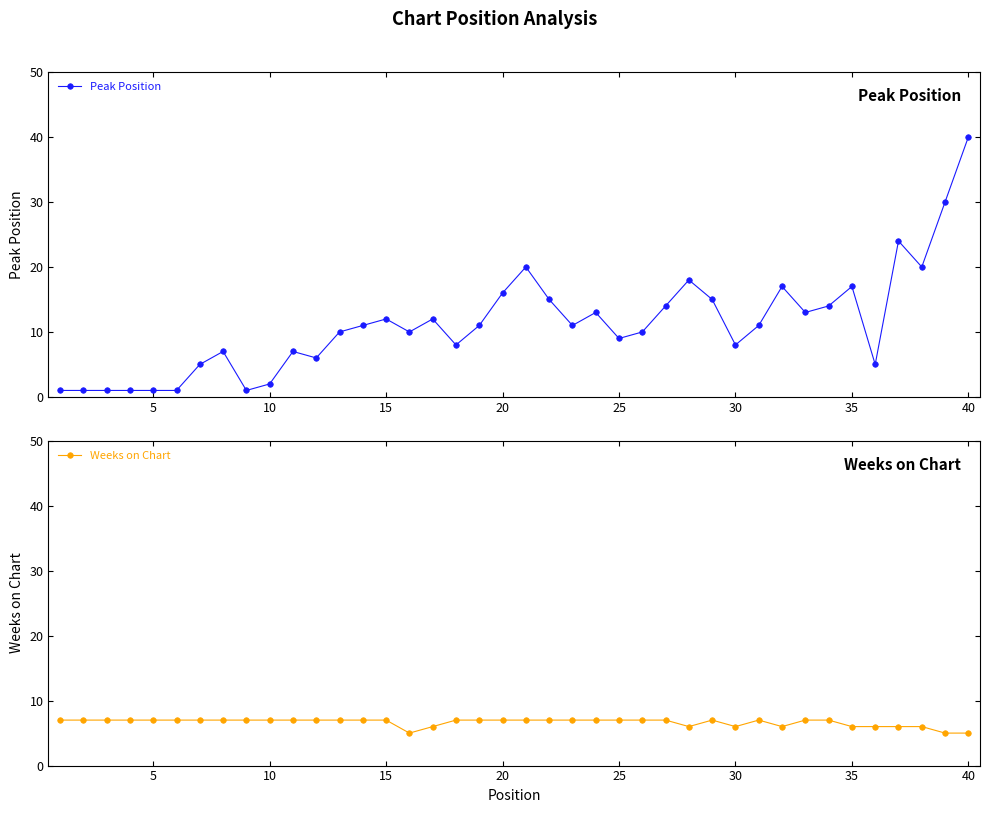

Which series has the largest range (max minus min)?

Peak Position